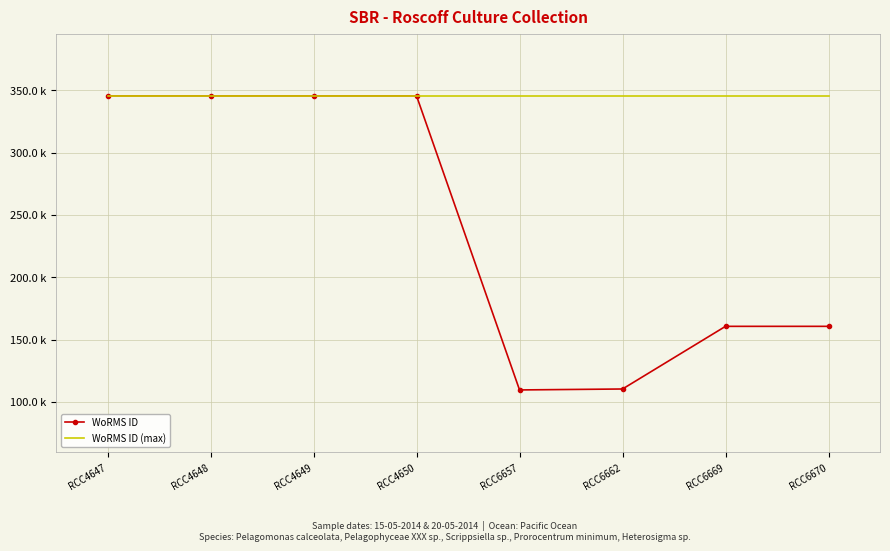

What are all the series names shown in the legend?

WoRMS ID, WoRMS ID (max)